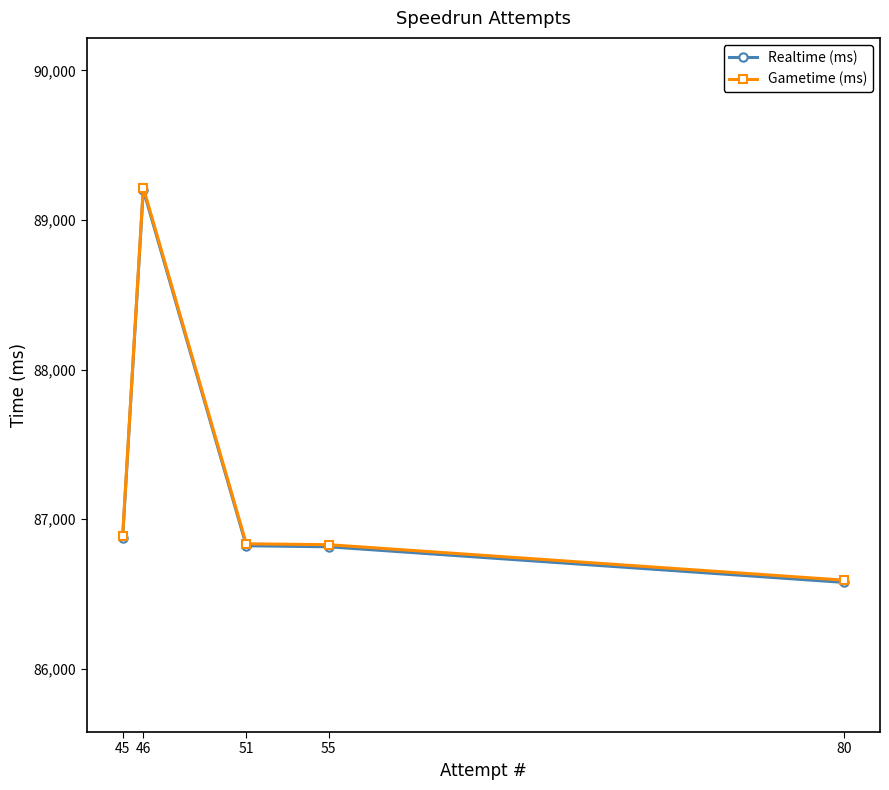

True or false: Gametime (ms) and Realtime (ms) intersect in this chart.

False